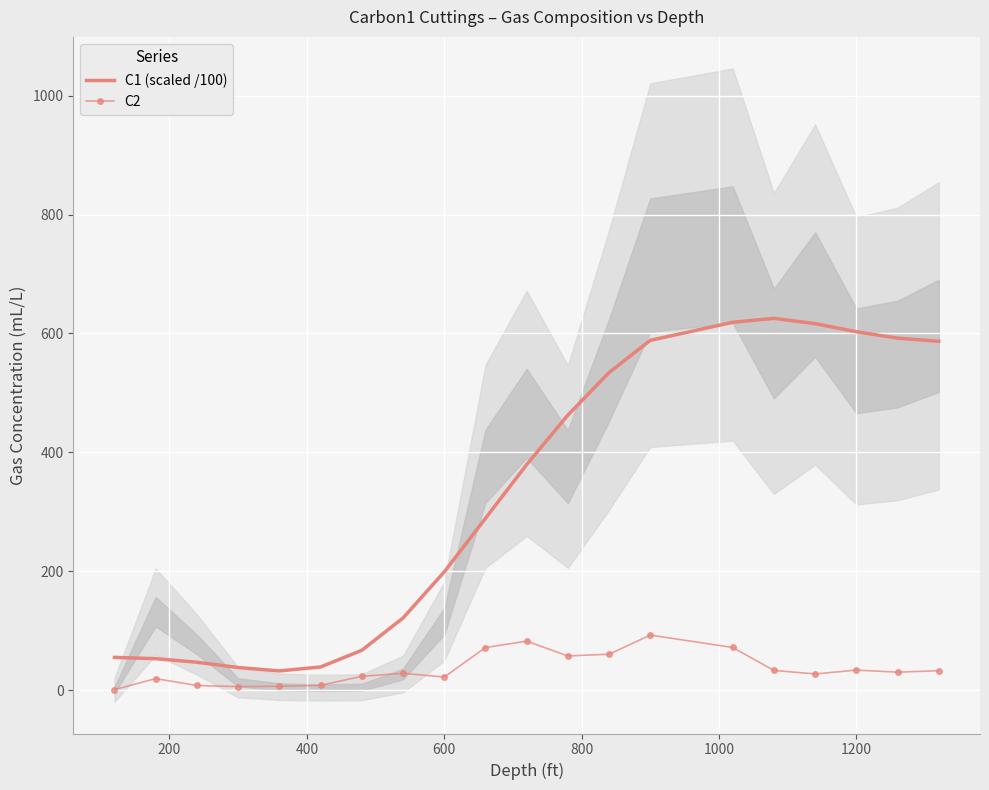

How many lines are shown in the chart?

2